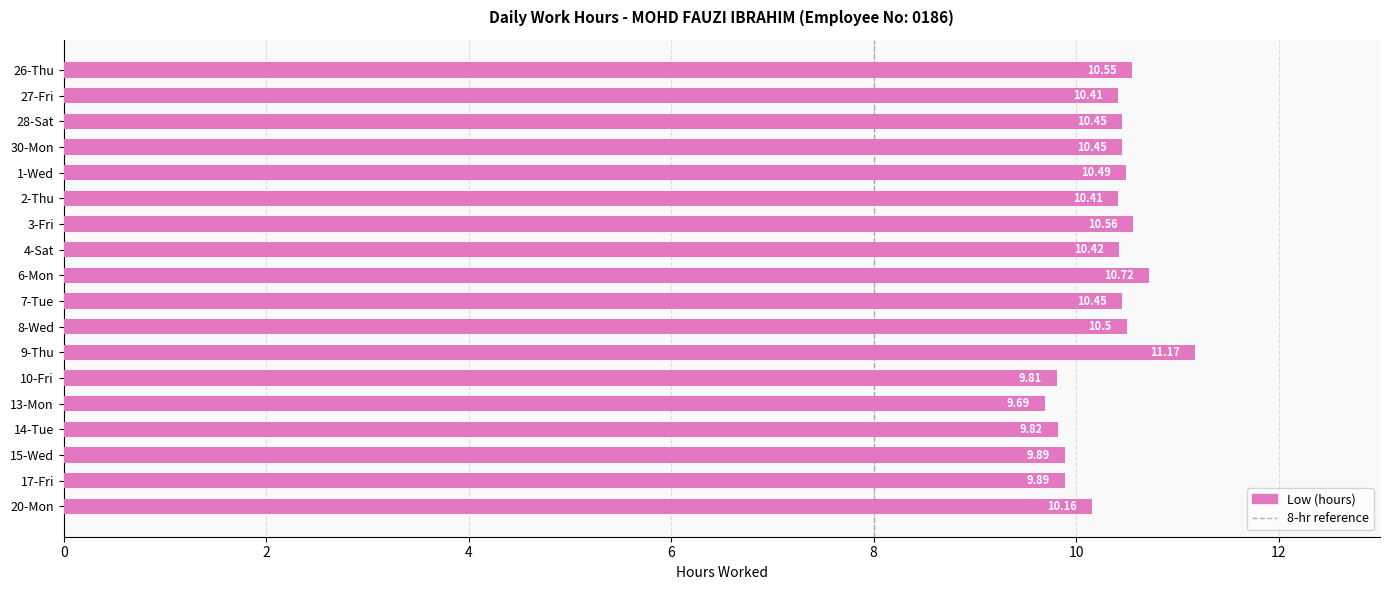

The chart shows a value of 14.6 at 28-Sat. True or false?

False